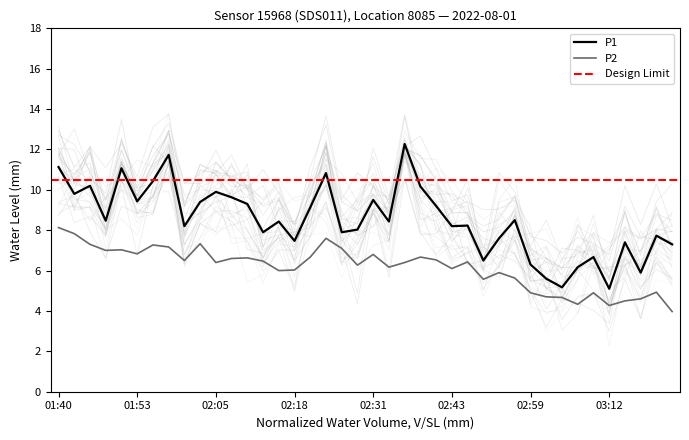

What is the greatest value displayed?

12.3